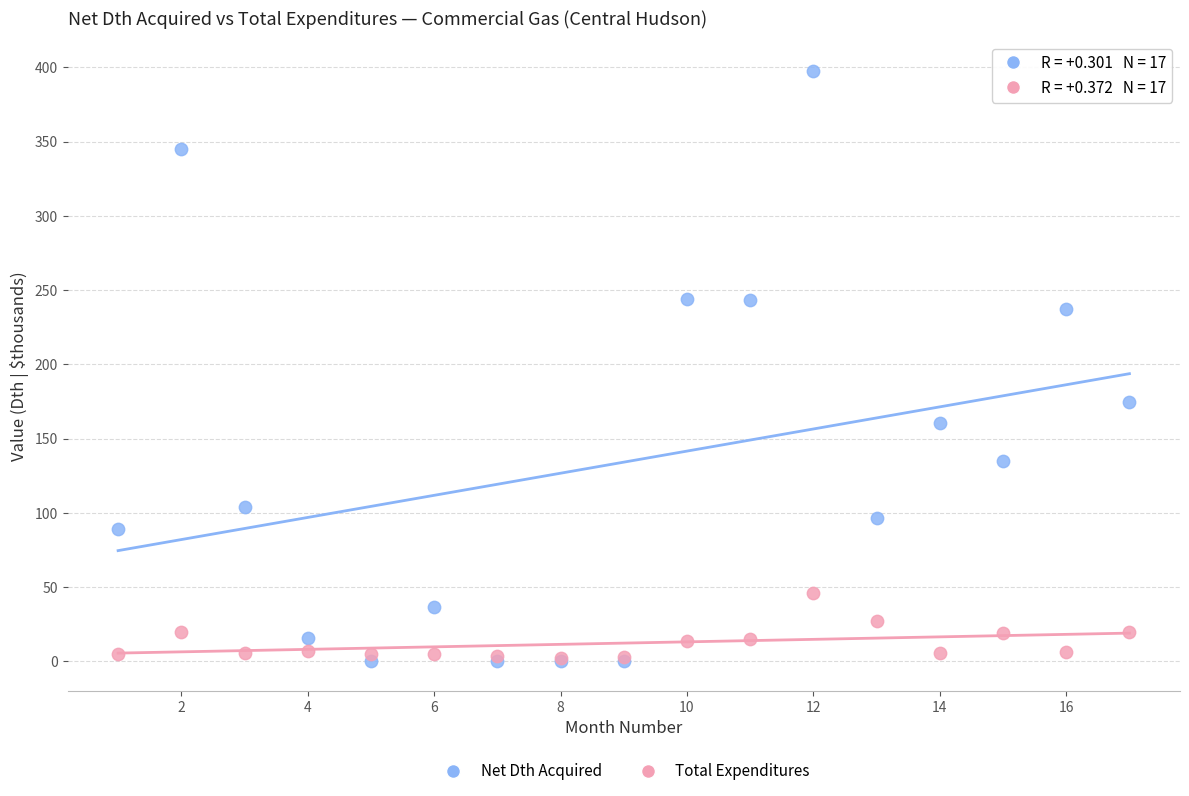

Across all series, what Y value is closest to 198?

174.6